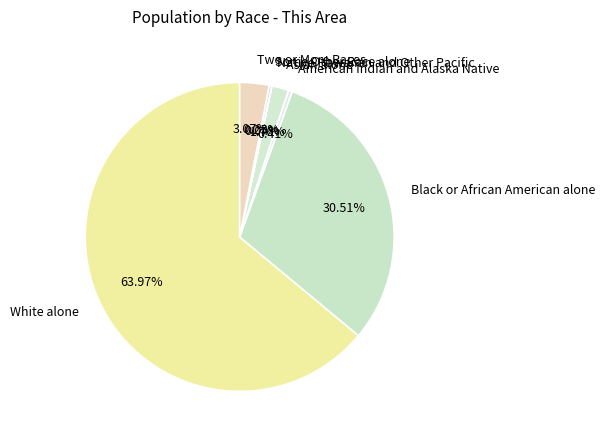

Approximately how many times larger is the value at Asian alone compared to Two or More Races?

0.6